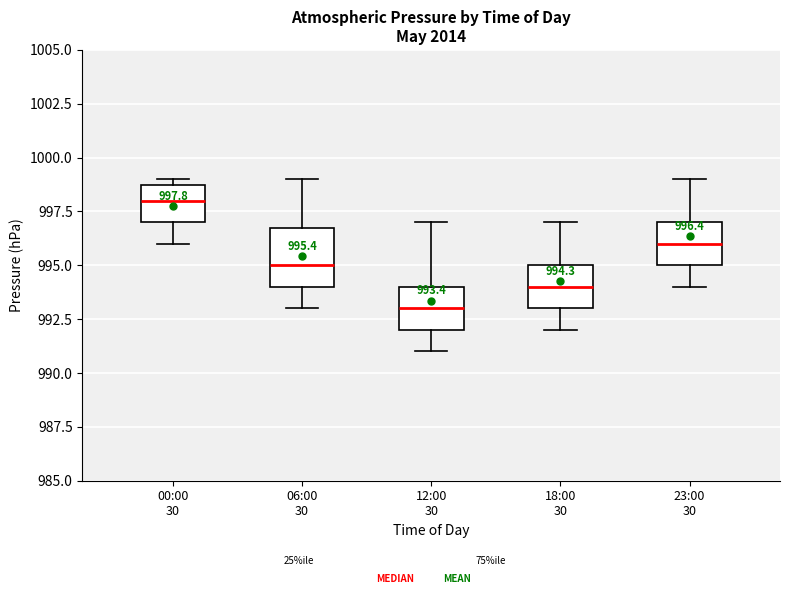

Comparing the boxes themselves (not the whiskers), which one is the tallest?

06:00 30